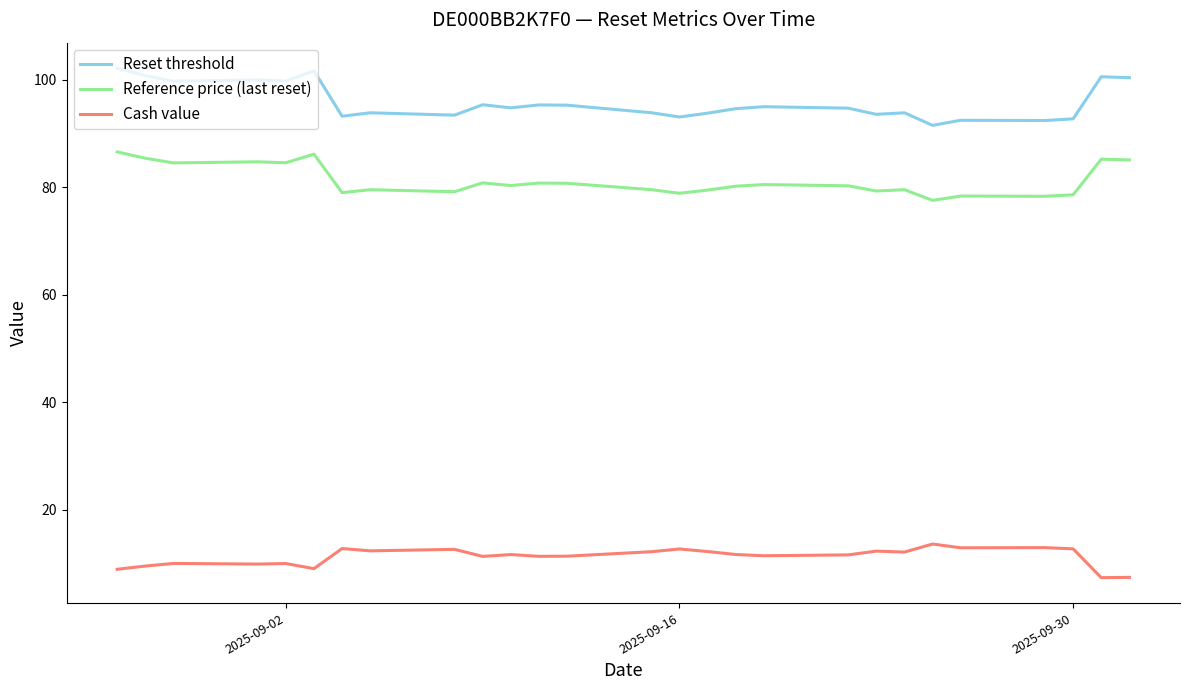

What is the maximum value shown in the chart?

102.1